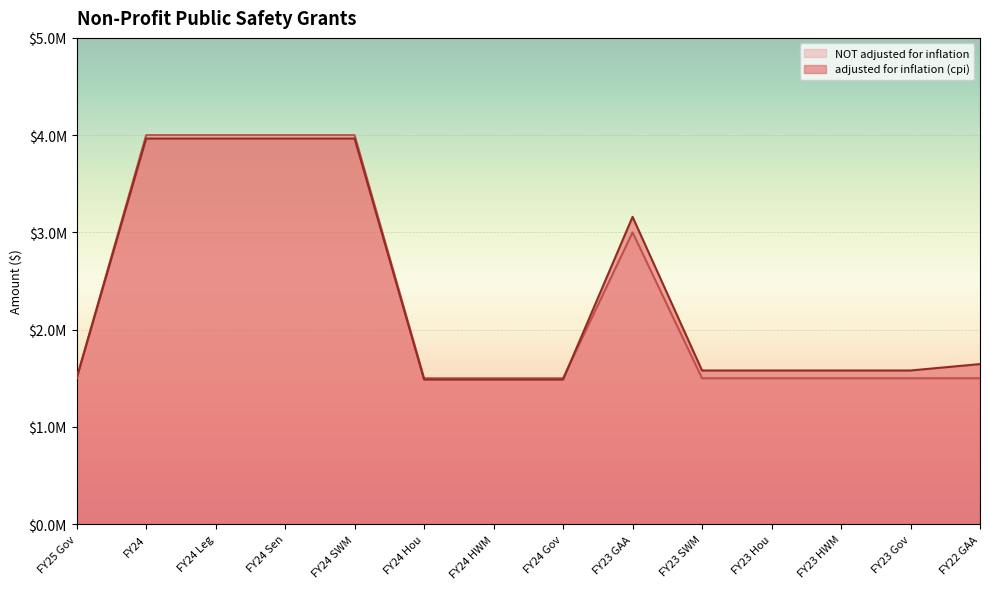

Rank the series by their average value, from lowest to highest.

NOT adjusted for inflation, adjusted for inflation (cpi)